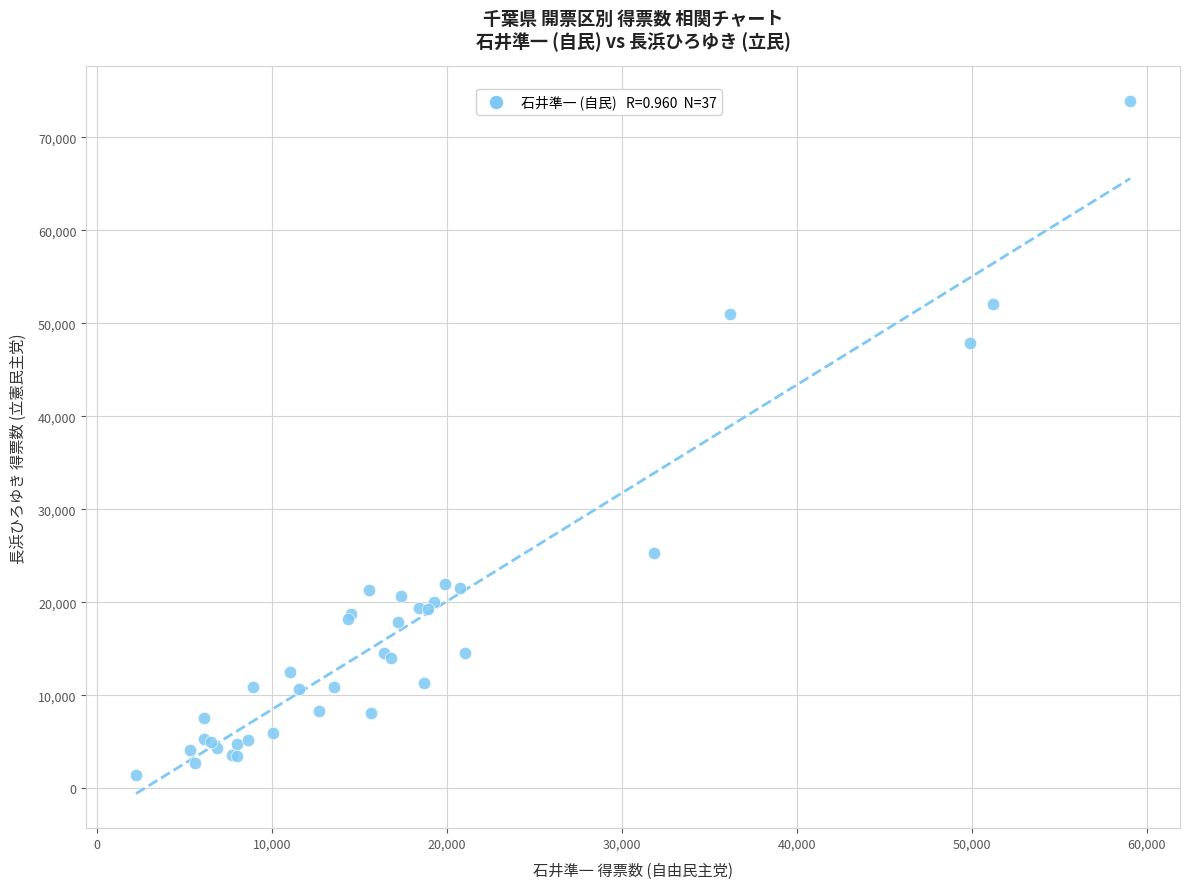

What Y value in the scatter plot is closest to 37643?

47889